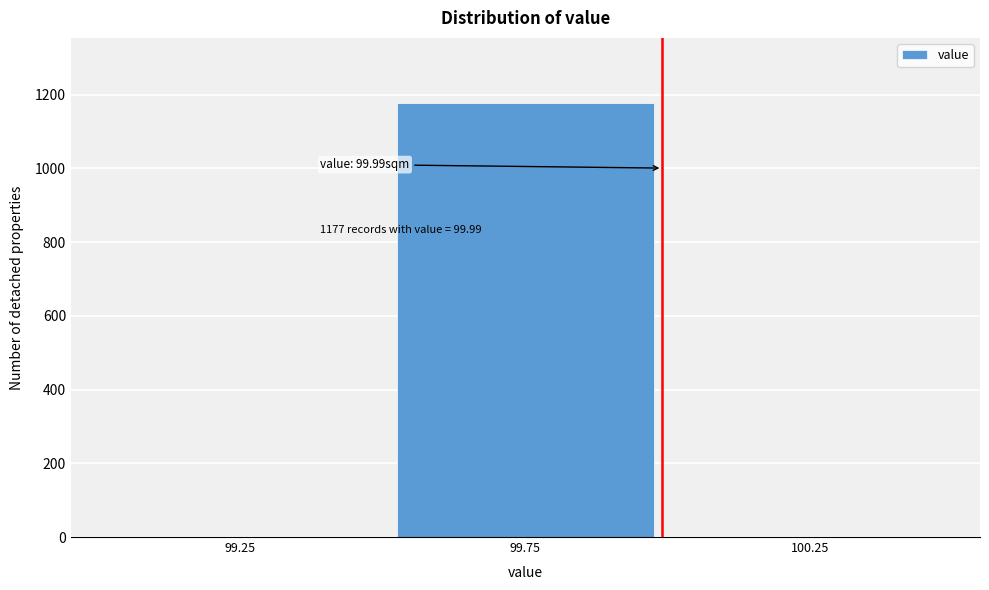

Reading left to right, extract all data points from this chart.

99.25=0	99.75=1177	100.25=0